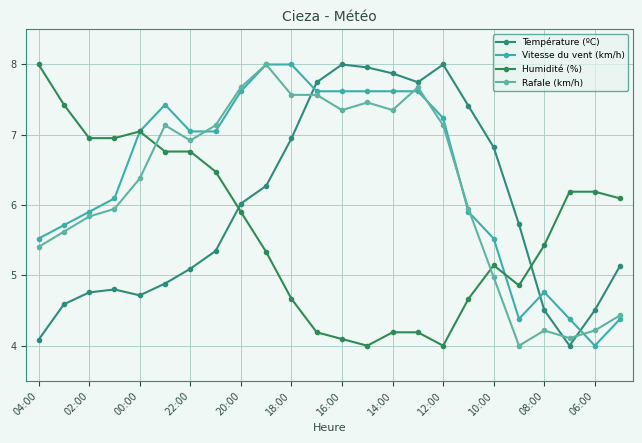

After their last crossing, which series has the higher values: Rafale (km/h) or Humidité (%)?

Humidité (%)